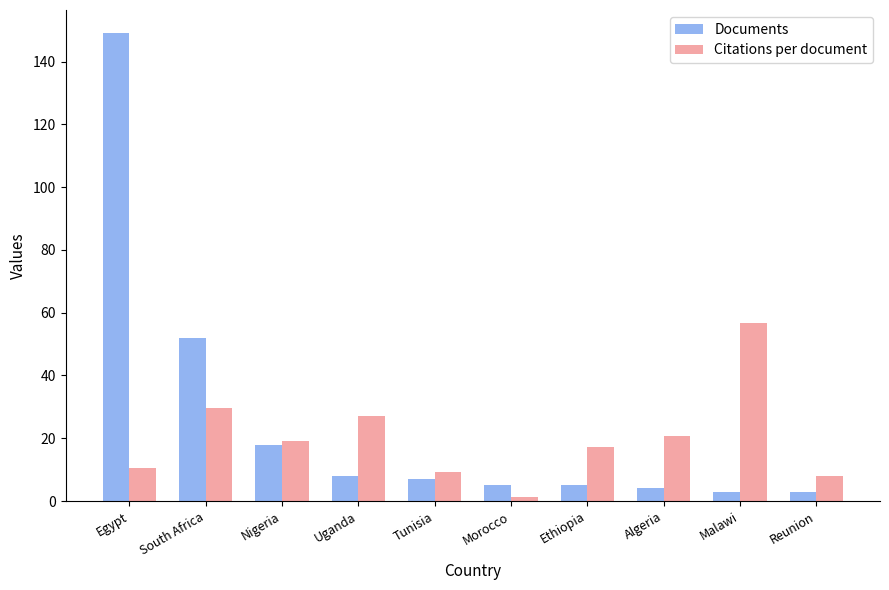

What is the average value of the Documents series?

25.4